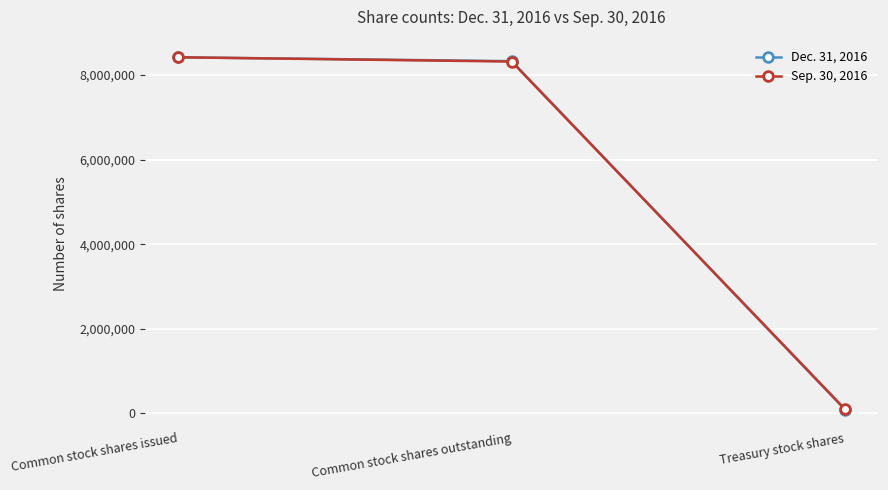

Where does the Sep. 30, 2016 series first go above 8315535?

Common stock shares issued